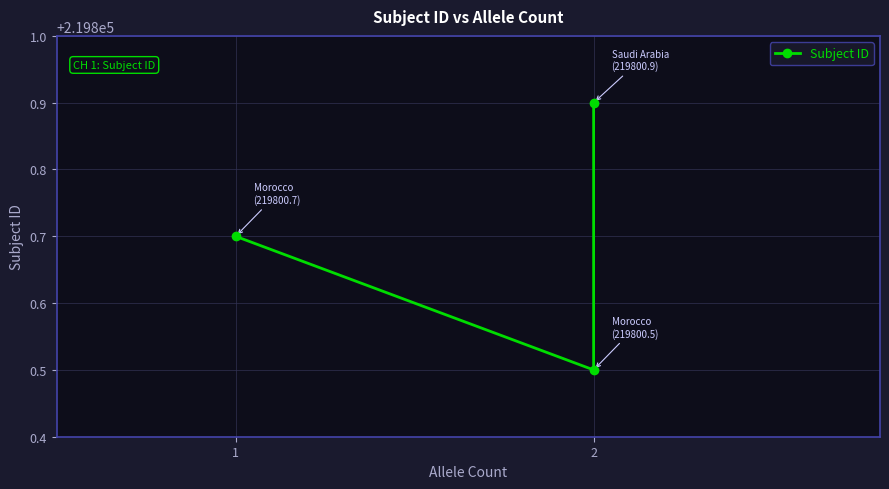

What is the value of the 2nd point from the left?

219800.5